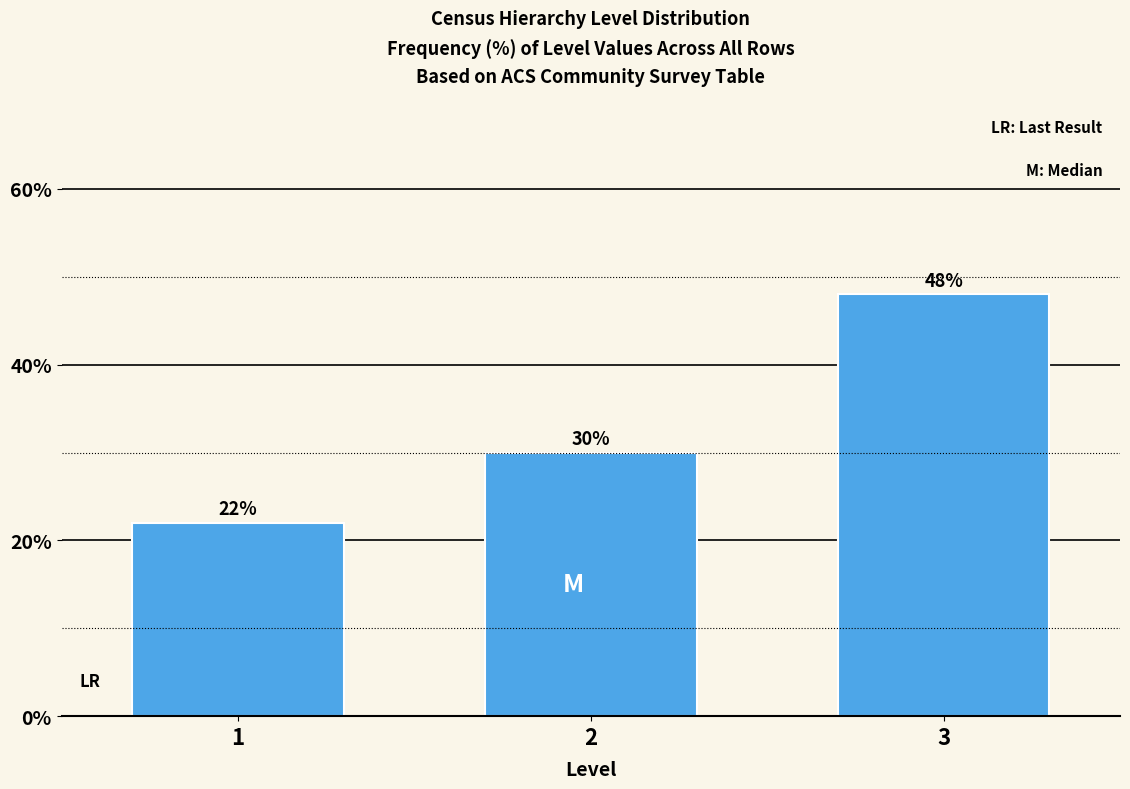

Reading left to right, transcribe all the data shown in this chart.

1=22	2=30	3=48